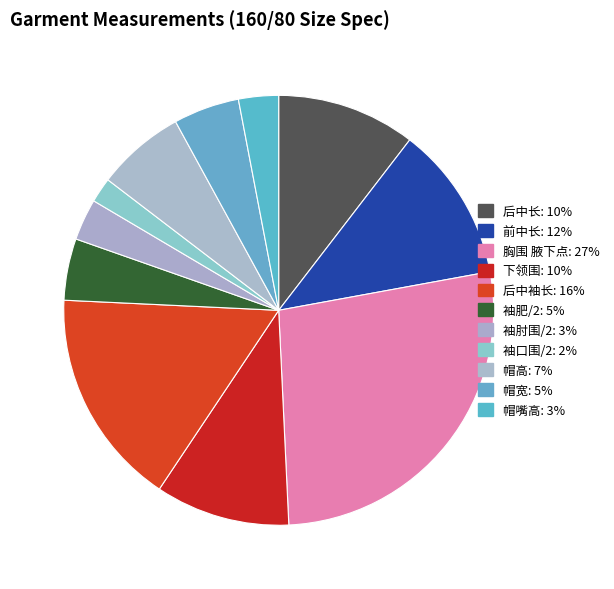

Count the number of slices in the pie.

11